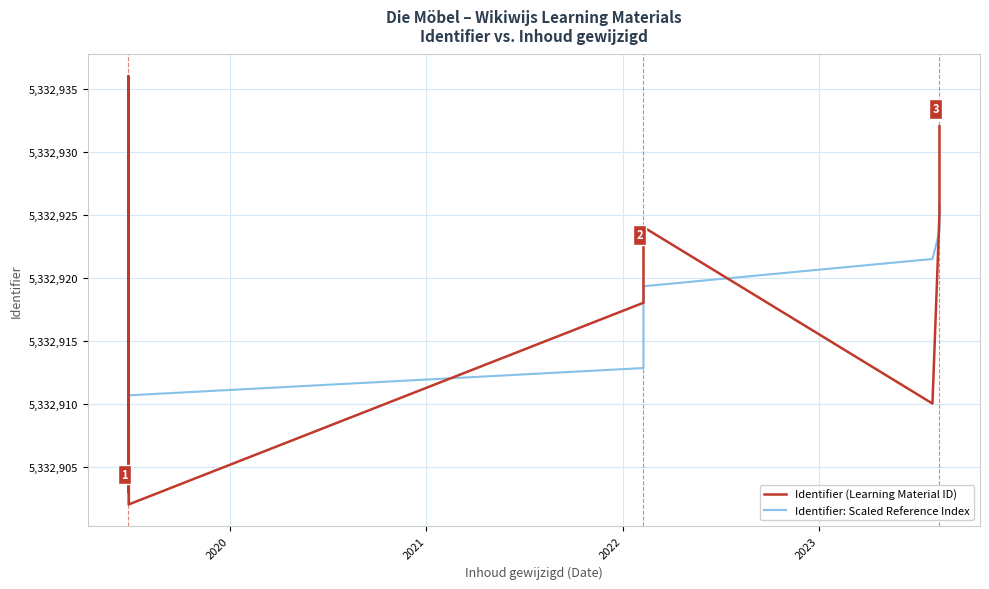

How many lines are shown in the chart?

2